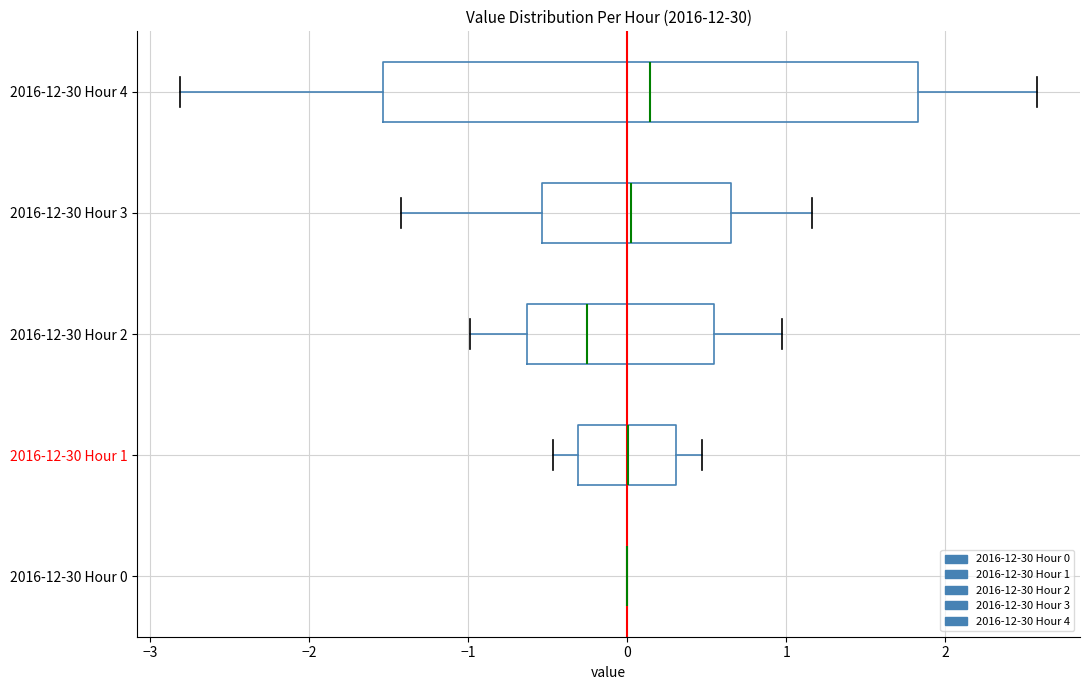

Reading bottom to top, read every box against the x-axis: the position of its median line, the range the box covers, and the ends of its whiskers. The values are not printed on the chart, so give them approximately, as read against the axis.

2016-12-30 Hour 0: box collapsed to a line at 0.0, whiskers 0.0 to 0.0
2016-12-30 Hour 1: median 0.0, box -0.3 to 0.3, whiskers -0.5 to 0.5
2016-12-30 Hour 2: median -0.3, box -0.6 to 0.5, whiskers -1.0 to 1.0
2016-12-30 Hour 3: median 0.0, box -0.5 to 0.7, whiskers -1.4 to 1.2
2016-12-30 Hour 4: median 0.1, box -1.5 to 1.8, whiskers -2.8 to 2.6